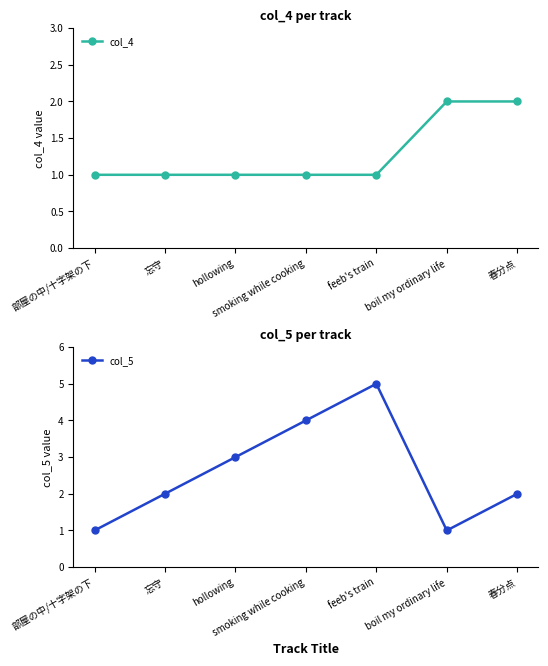

List the labels in order of col_4 value, largest first.

boil my ordinary life, 春分点, 部屋の中/十字架の下, 忘守, hollowing, smoking while cooking, feeb's train